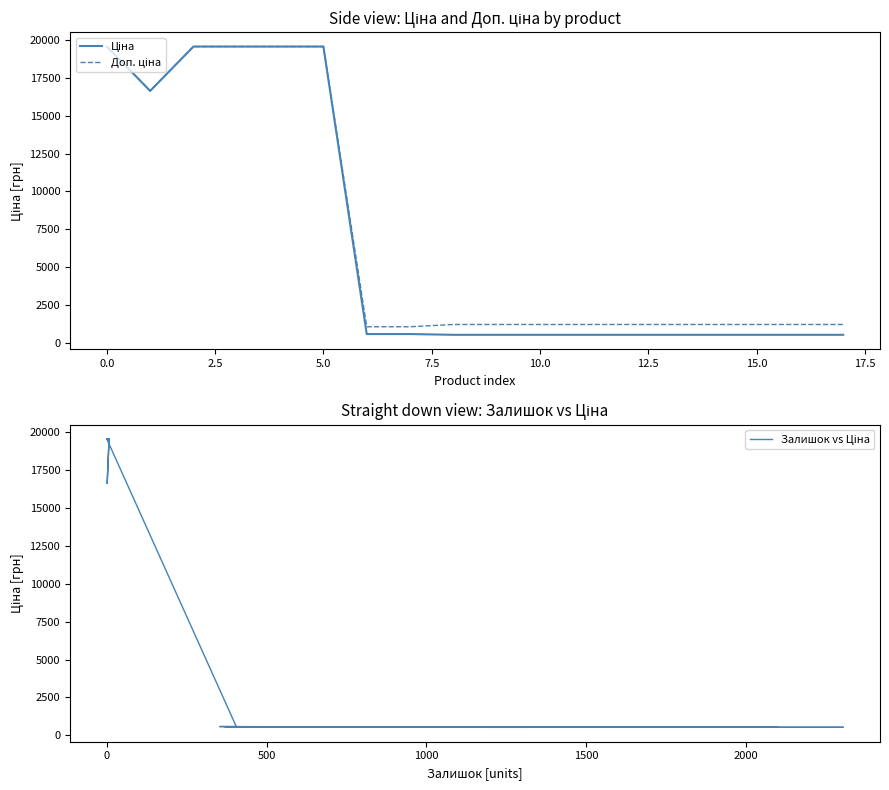

Which series has the widest spread of values?

Ціна